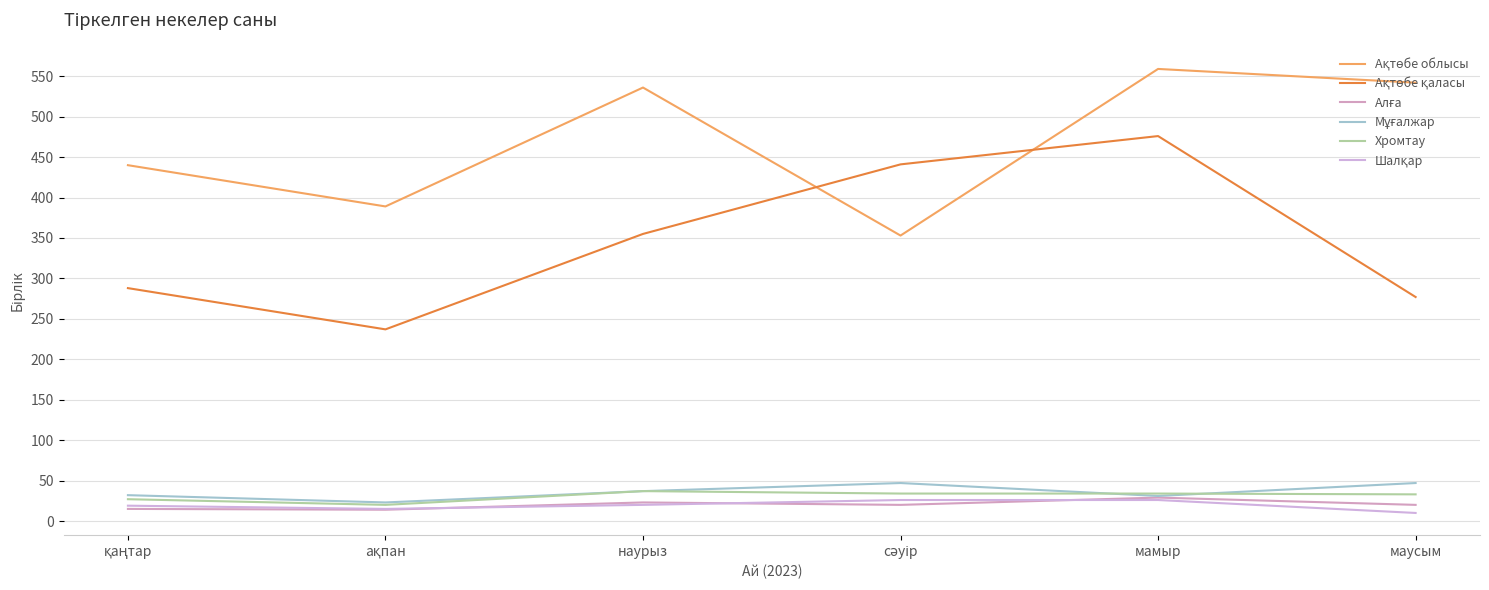

How many lines are shown in the chart?

6